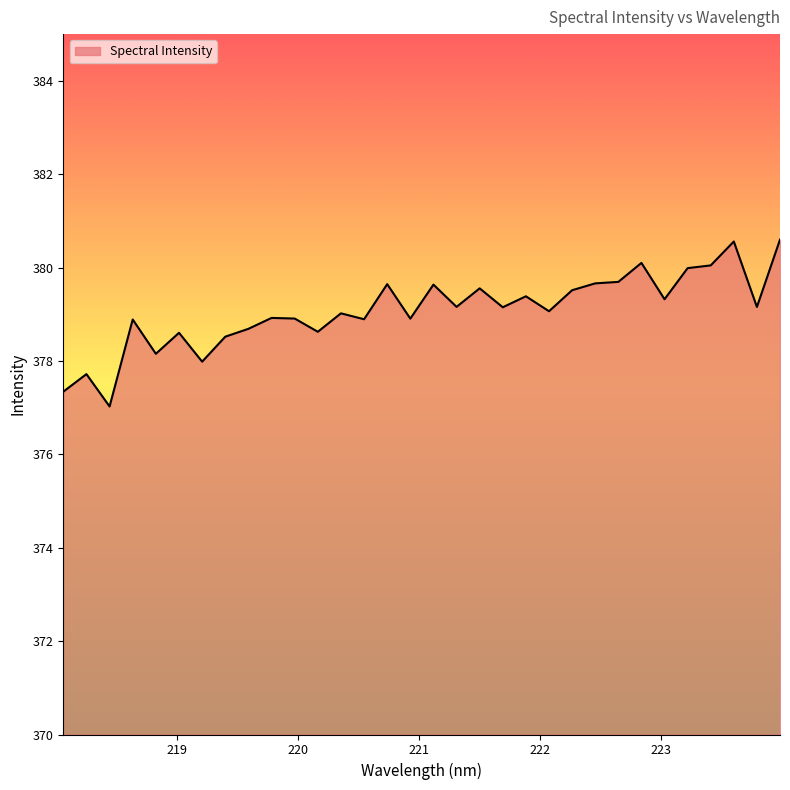

What is the maximum value shown in the chart?

380.6